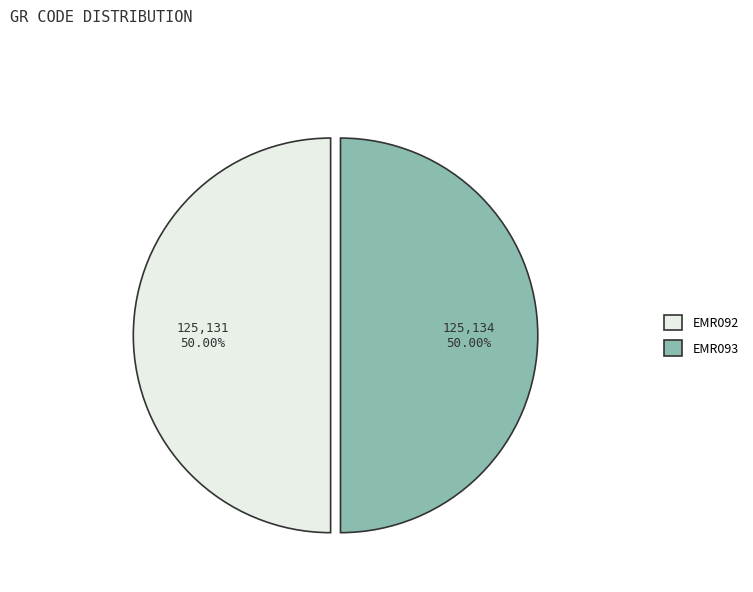

What is the ratio of the value at EMR092 to the value at EMR093?

1.0